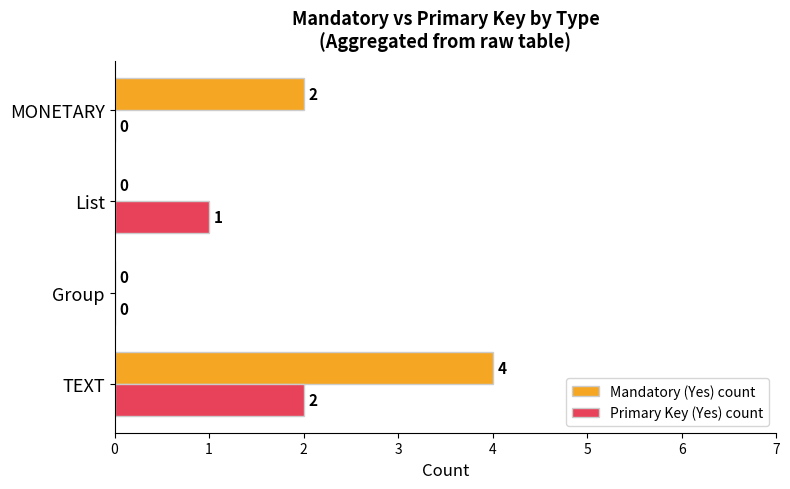

What is the maximum value shown in the chart?

4